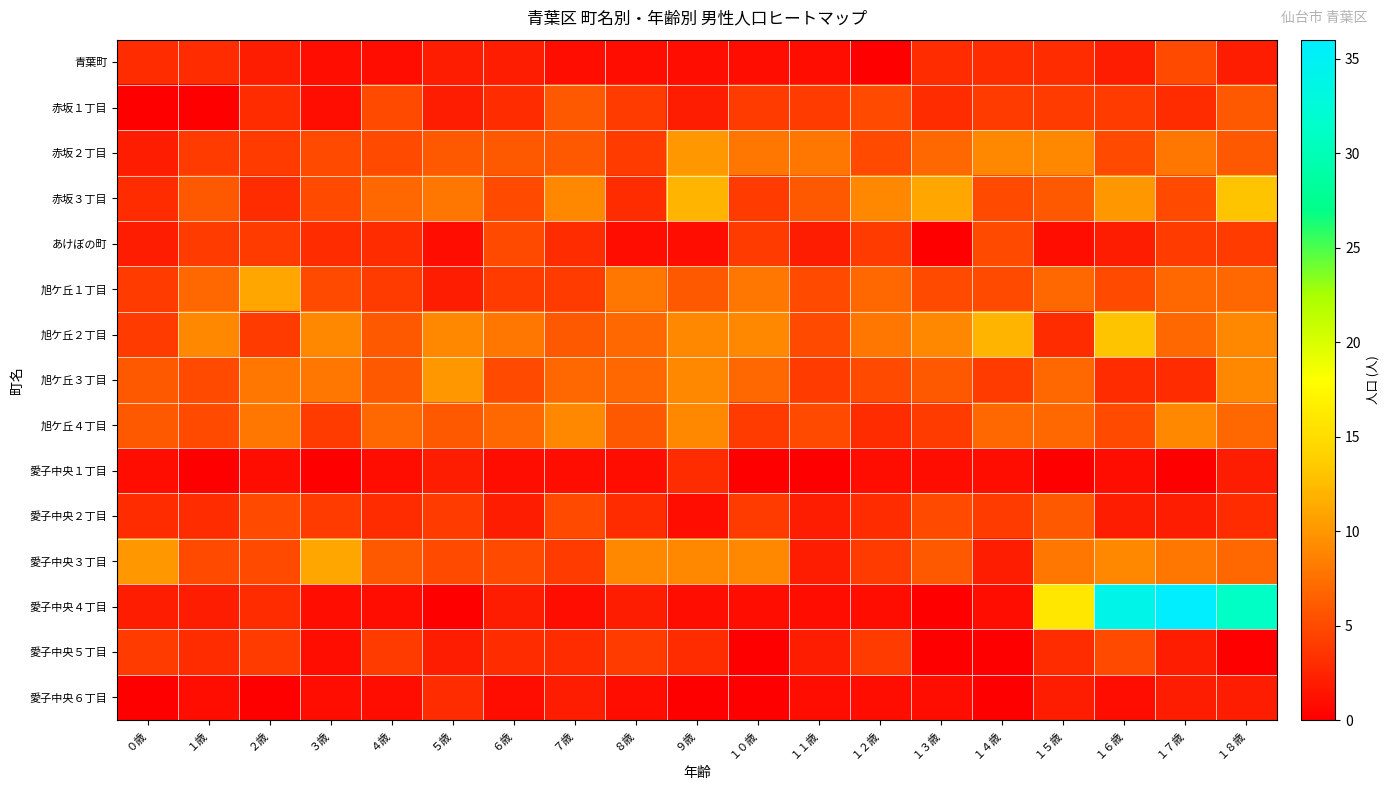

At which category is the sum across all series the highest?

１８歳